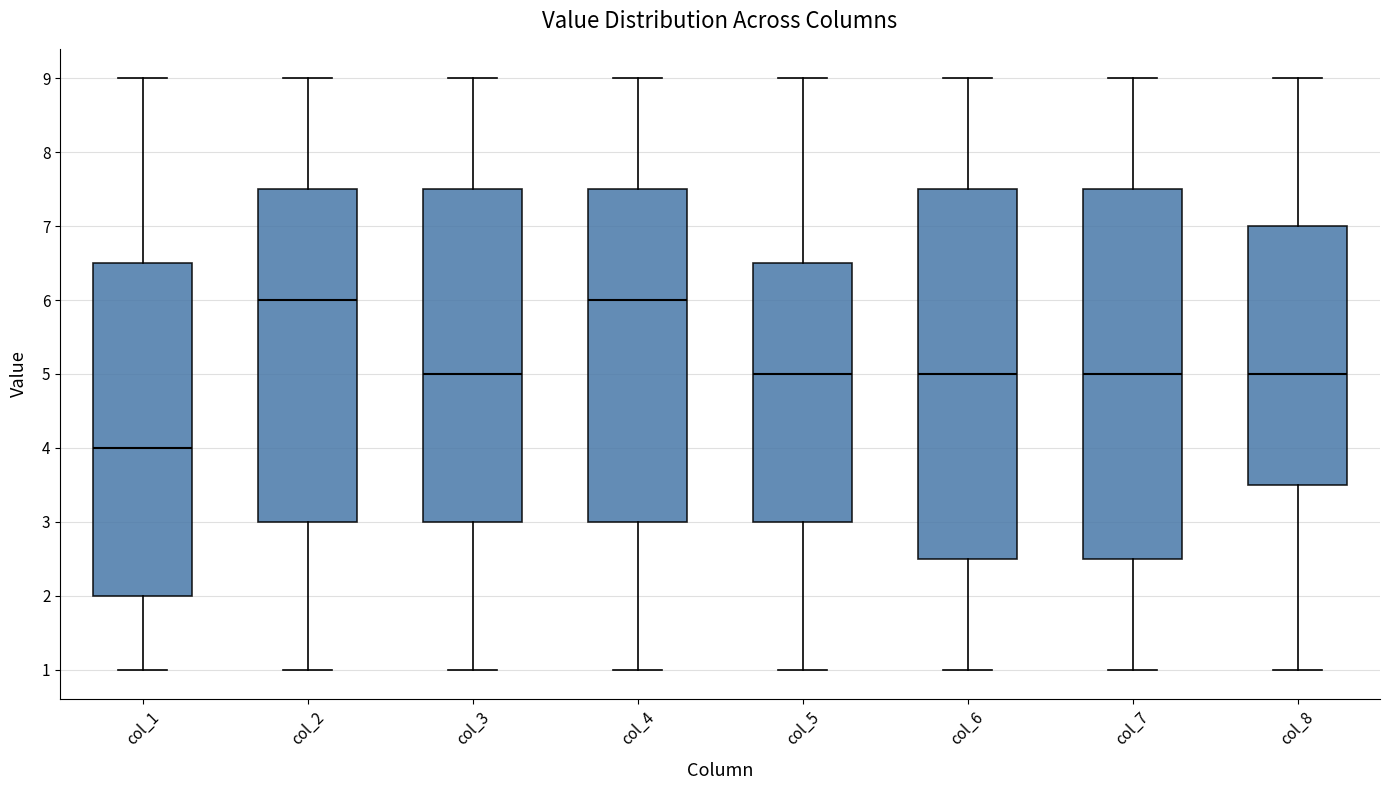

Reading left to right, read every box against the y-axis: the position of its median line, the range the box covers, and the ends of its whiskers. The values are not printed on the chart, so give them approximately, as read against the axis.

col_1: median 4.0, box 2.0 to 6.5, whiskers 1.0 to 9.0
col_2: median 6.0, box 3.0 to 7.5, whiskers 1.0 to 9.0
col_3: median 5.0, box 3.0 to 7.5, whiskers 1.0 to 9.0
col_4: median 6.0, box 3.0 to 7.5, whiskers 1.0 to 9.0
col_5: median 5.0, box 3.0 to 6.5, whiskers 1.0 to 9.0
col_6: median 5.0, box 2.5 to 7.5, whiskers 1.0 to 9.0
col_7: median 5.0, box 2.5 to 7.5, whiskers 1.0 to 9.0
col_8: median 5.0, box 3.5 to 7.0, whiskers 1.0 to 9.0